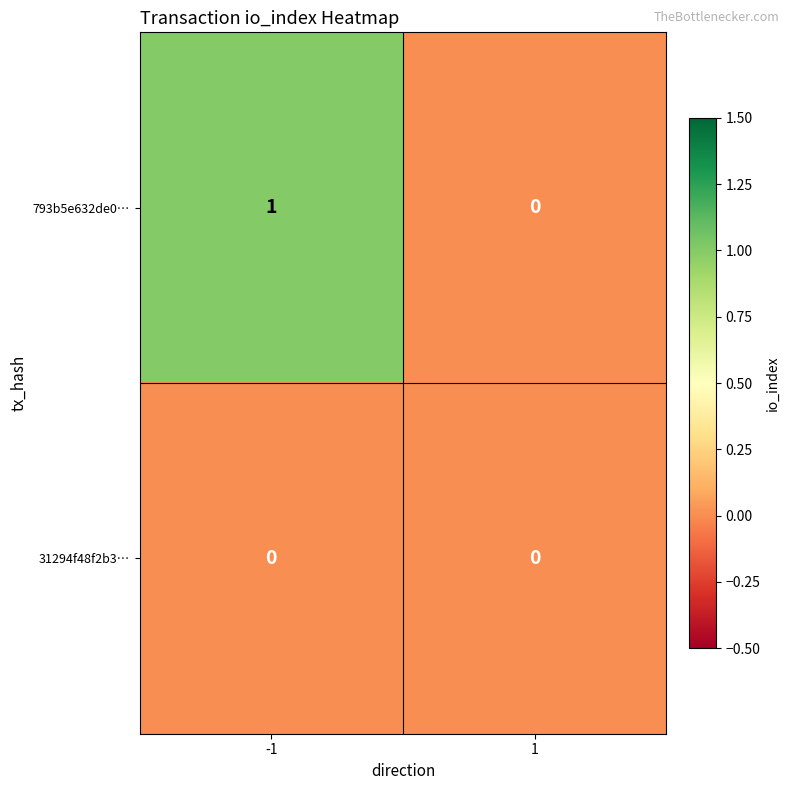

Reading left to right, extract all data points from this chart.

793b5e632de0…: 1	0
31294f48f2b3…: 0	0